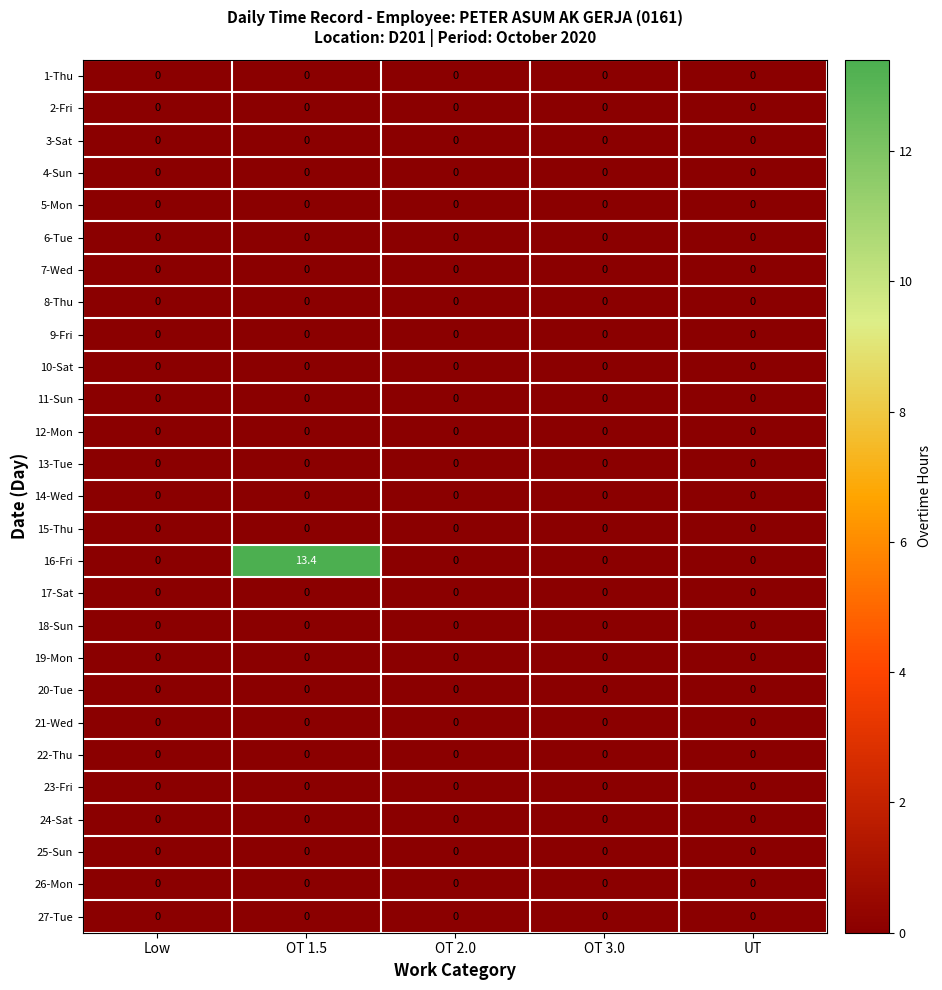

At which category is the sum across all series the highest?

OT 1.5